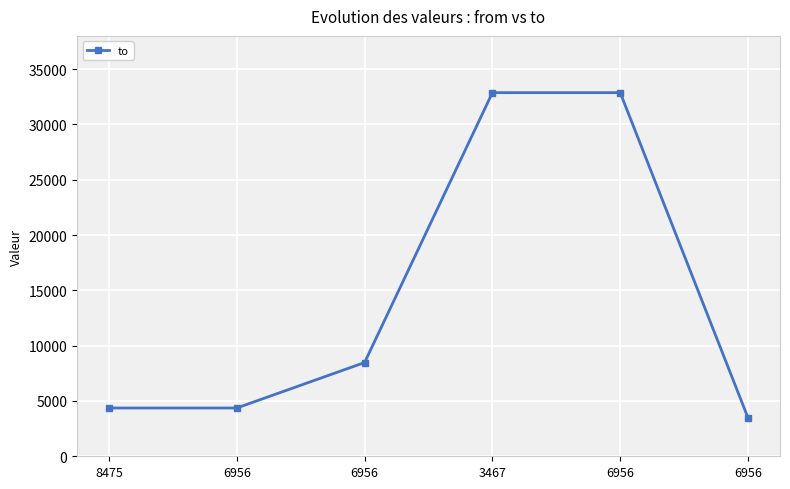

Reading right to left, list all the values displayed in this chart.

3467	32869	32869	8475	4365	4365